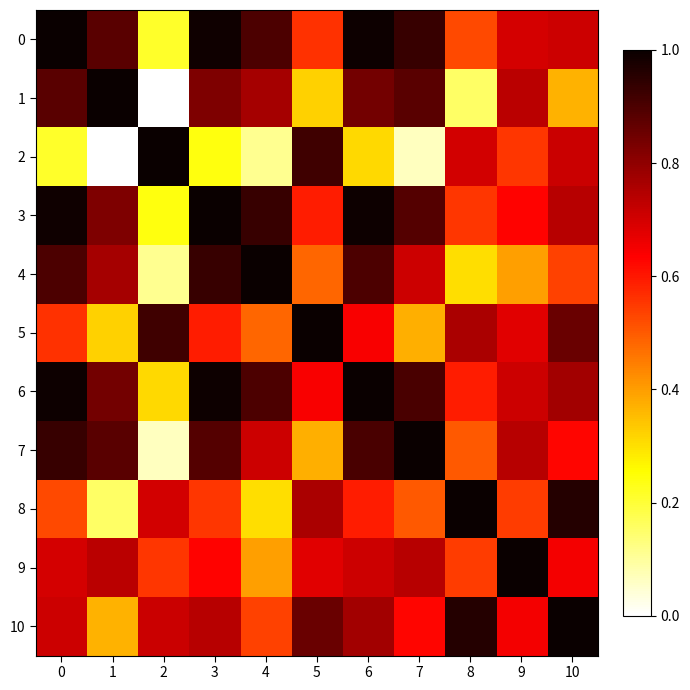

Reading left to right, what are all the values shown in this chart?

0: 0=1.0	1=0.9	2=0.2	3=1.0	4=0.9	5=0.6	6=1.0	7=0.9	8=0.5	9=0.7	10=0.7
1: 0=0.9	1=1.0	2=0.0	3=0.8	4=0.8	5=0.3	6=0.8	7=0.9	8=0.2	9=0.7	10=0.4
2: 0=0.2	1=0.0	2=1.0	3=0.2	4=0.1	5=0.9	6=0.3	7=0.1	8=0.7	9=0.6	10=0.7
3: 0=1.0	1=0.8	2=0.2	3=1.0	4=0.9	5=0.6	6=1.0	7=0.9	8=0.6	9=0.6	10=0.7
4: 0=0.9	1=0.8	2=0.1	3=0.9	4=1.0	5=0.5	6=0.9	7=0.7	8=0.3	9=0.4	10=0.5
5: 0=0.6	1=0.3	2=0.9	3=0.6	4=0.5	5=1.0	6=0.6	7=0.4	8=0.8	9=0.7	10=0.9
6: 0=1.0	1=0.8	2=0.3	3=1.0	4=0.9	5=0.6	6=1.0	7=0.9	8=0.6	9=0.7	10=0.8
7: 0=0.9	1=0.9	2=0.1	3=0.9	4=0.7	5=0.4	6=0.9	7=1.0	8=0.5	9=0.7	10=0.6
8: 0=0.5	1=0.2	2=0.7	3=0.6	4=0.3	5=0.8	6=0.6	7=0.5	8=1.0	9=0.5	10=1.0
9: 0=0.7	1=0.7	2=0.6	3=0.6	4=0.4	5=0.7	6=0.7	7=0.7	8=0.5	9=1.0	10=0.6
10: 0=0.7	1=0.4	2=0.7	3=0.7	4=0.5	5=0.9	6=0.8	7=0.6	8=1.0	9=0.6	10=1.0